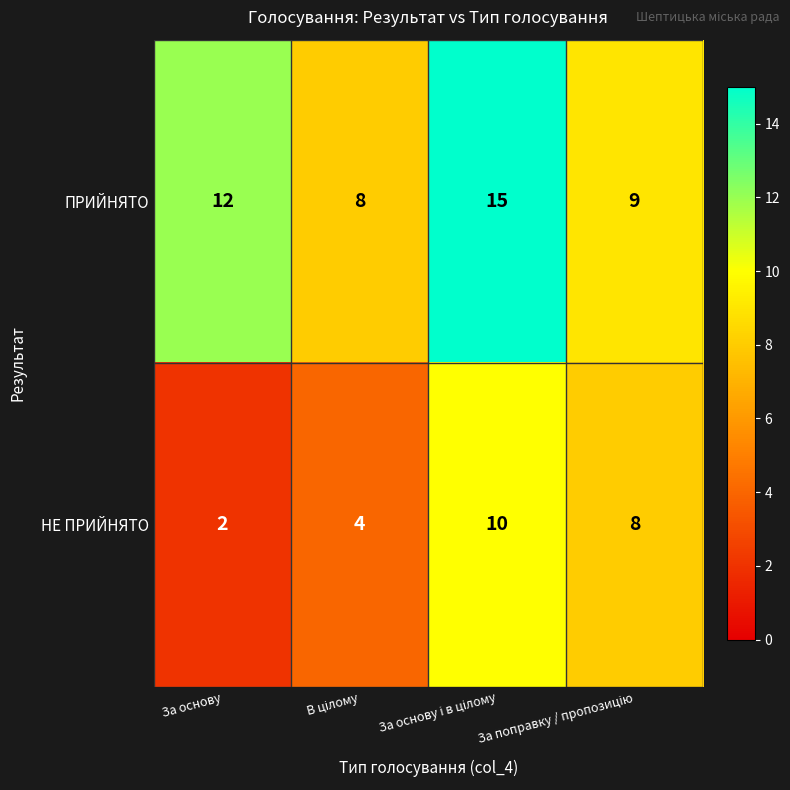

What is the sum of all ПРИЙНЯТО values?

44